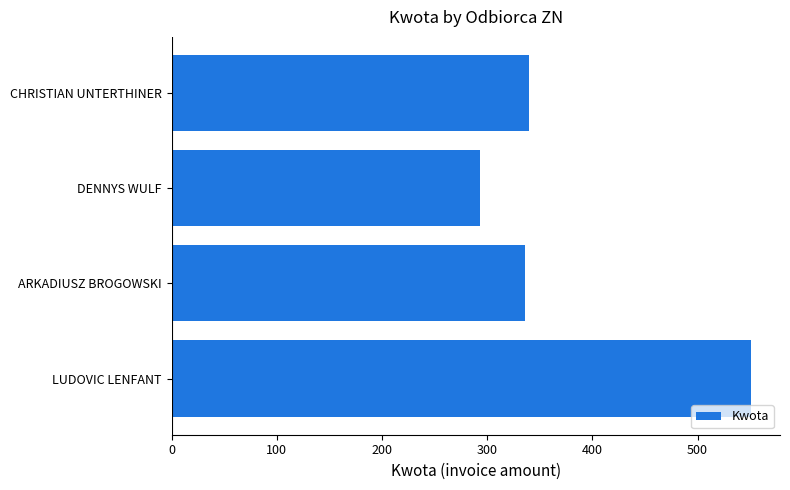

Reading bottom to top, transcribe all the data shown in this chart.

LUDOVIC LENFANT=550.8	ARKADIUSZ BROGOWSKI=336.2	DENNYS WULF=293.5	CHRISTIAN UNTERTHINER=339.3